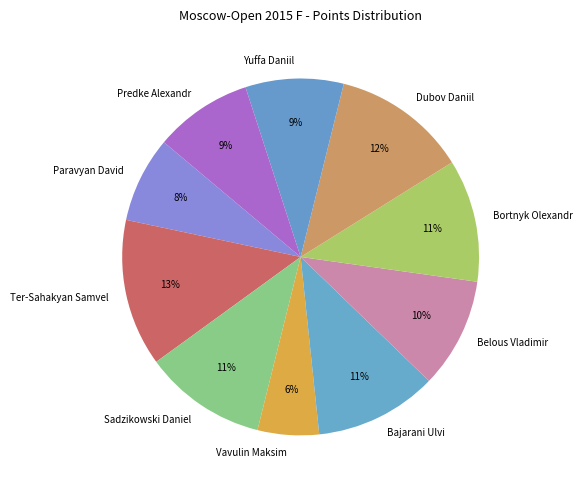

Which has a higher value, Ter-Sahakyan Samvel or Belous Vladimir?

Ter-Sahakyan Samvel